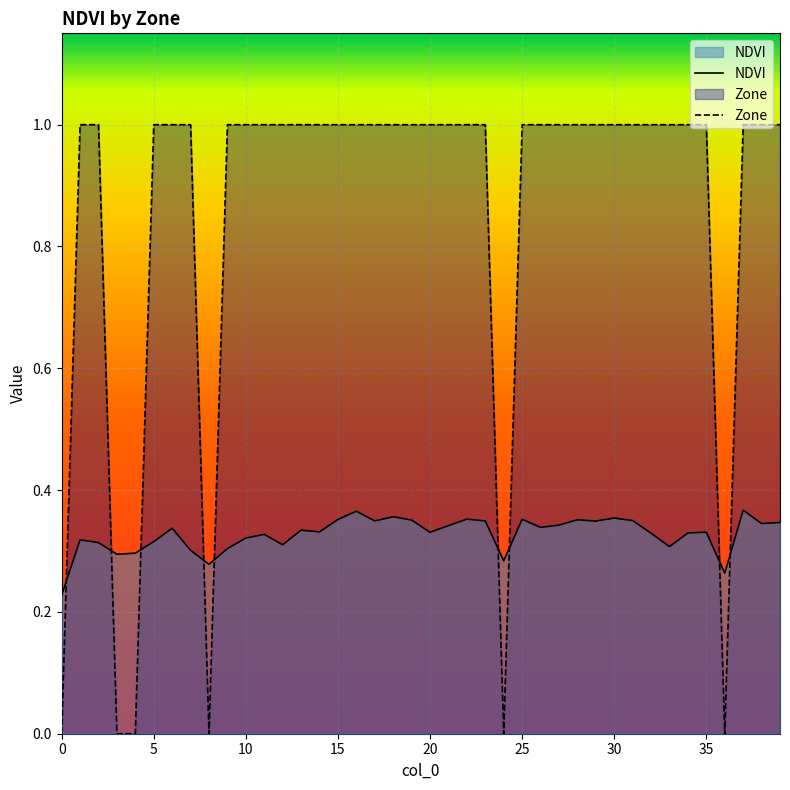

True or false: NDVI and Zone intersect in this chart.

True